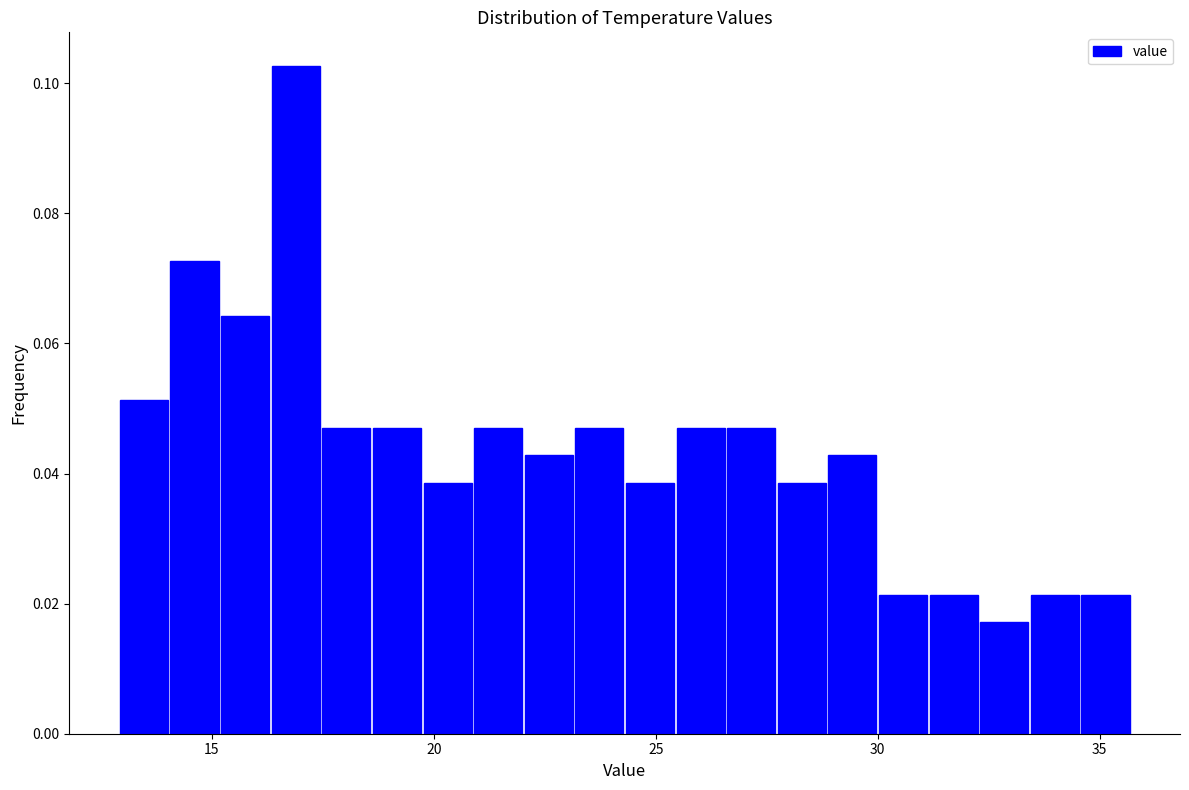

Read against the x-axis, roughly where is the centre of the tallest bar?

17.0